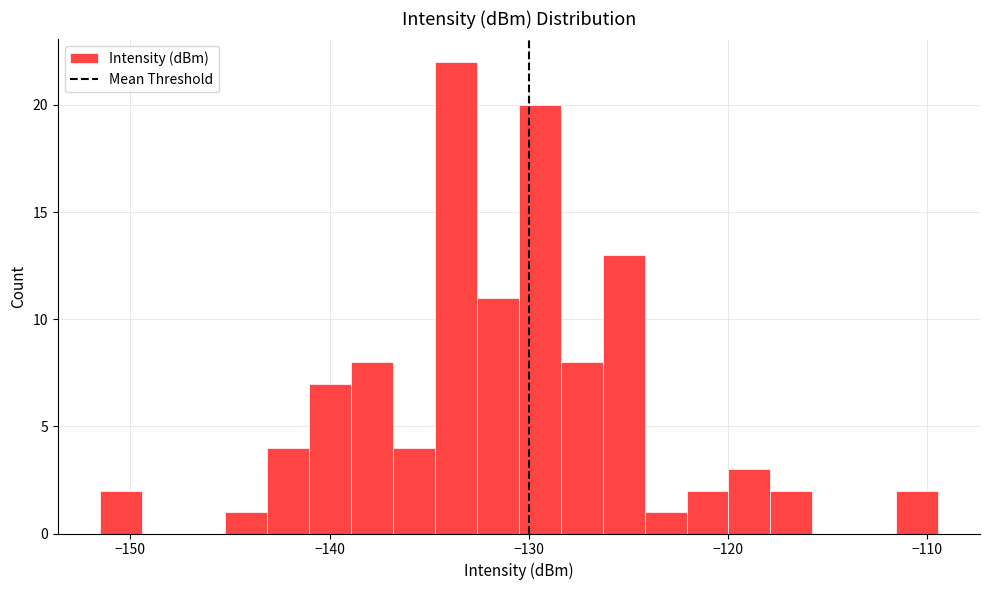

Around what value on the x-axis is the tallest bar? Give the approximate position of its centre, as read against the axis.

-134